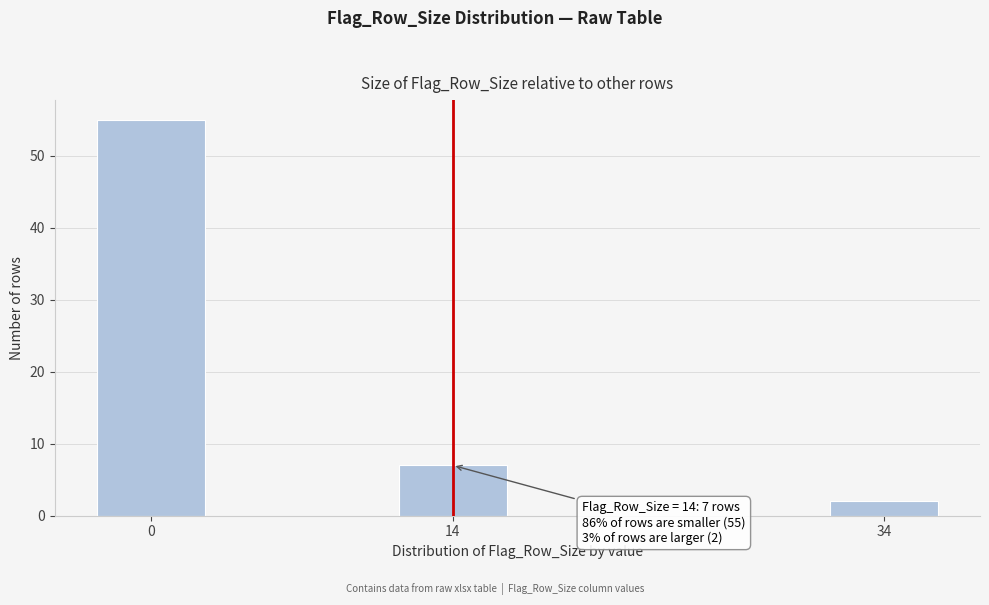

Reading left to right, list all the values displayed in this chart.

0=55	14=7	34=2